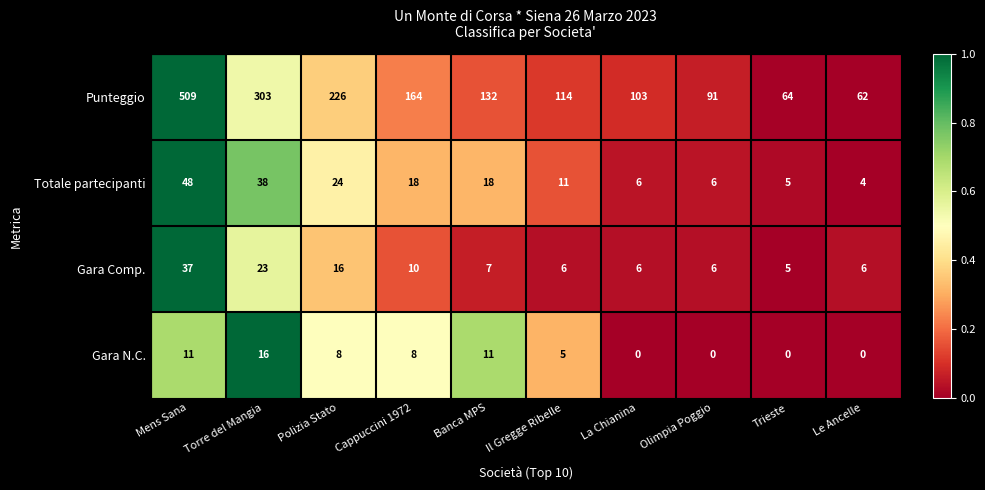

What is the sum of the Gara Comp. values at Cappuccini 1972 and Trieste?

15